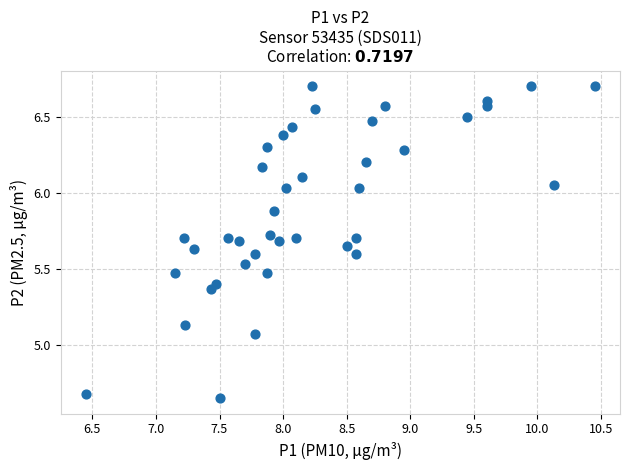

What is the range of X values (max minus min)?

4.0